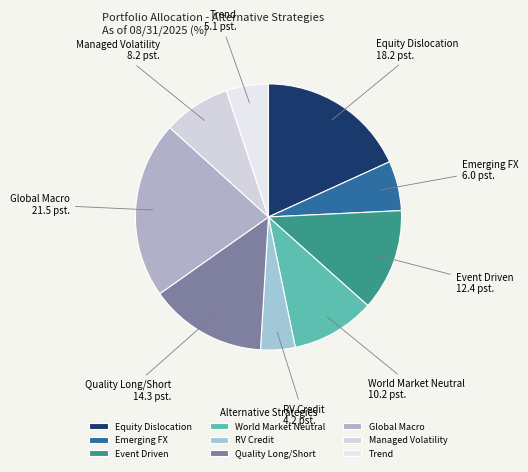

Does any single category account for the majority?

No